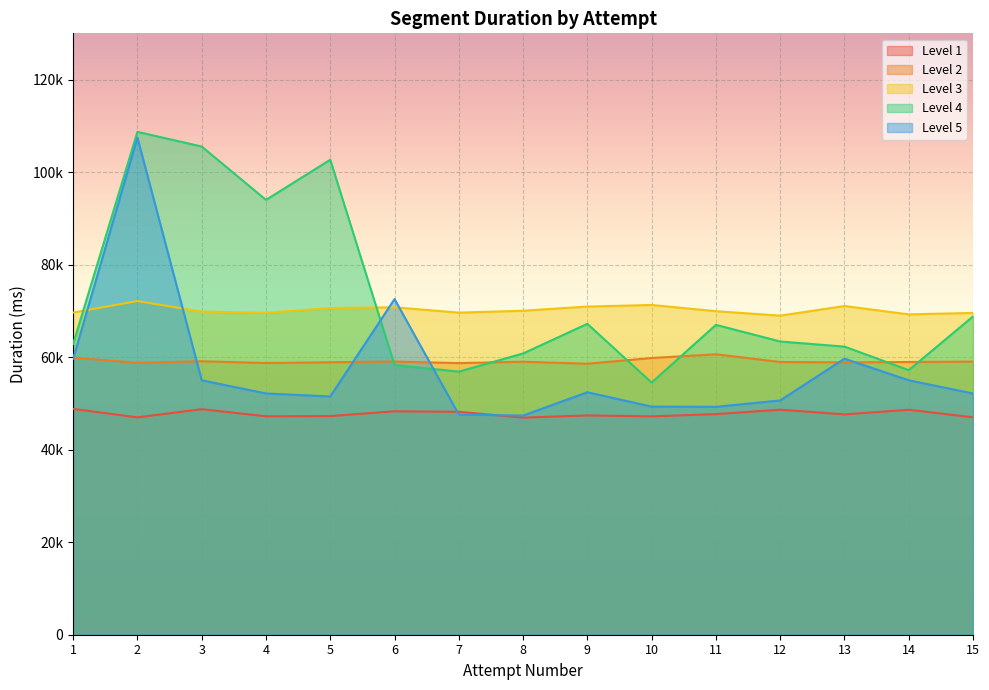

What are all the series names shown in the legend?

Level 1, Level 2, Level 3, Level 4, Level 5